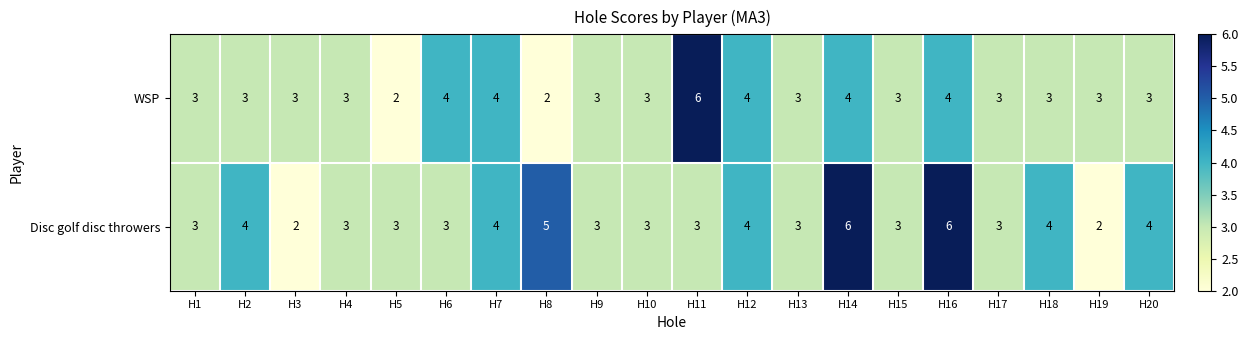

What is the highest value of the Disc golf disc throwers series?

6